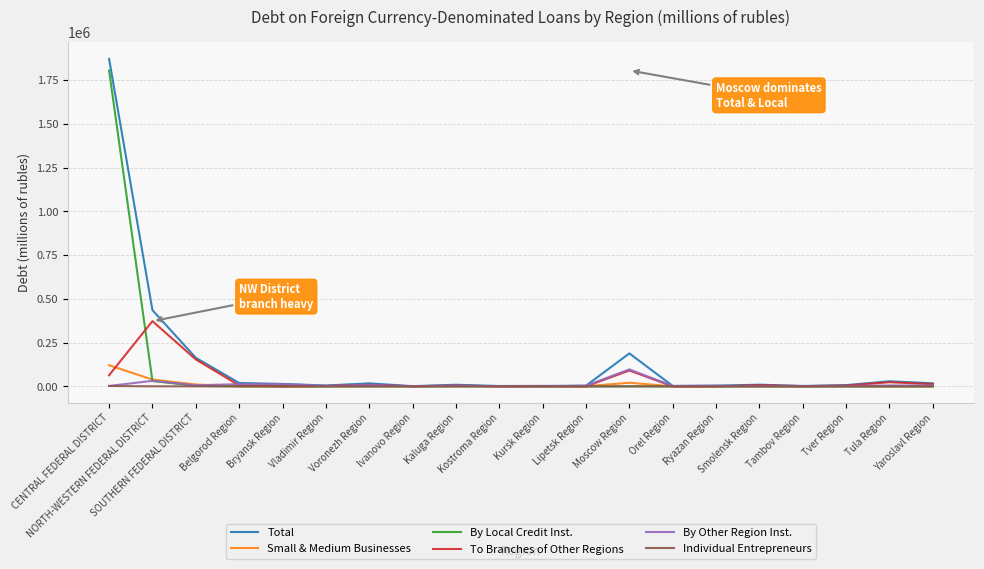

What are all the series names shown in the legend?

Total, Small & Medium Businesses, By Local Credit Inst., To Branches of Other Regions, By Other Region Inst., Individual Entrepreneurs